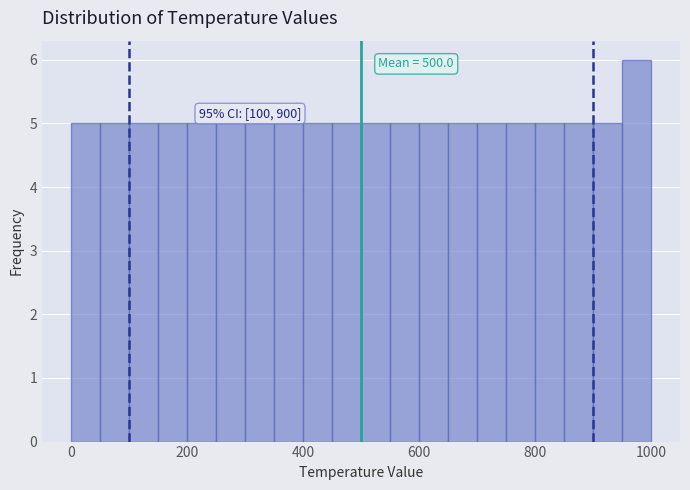

Around what value on the x-axis is the tallest bar? Give the approximate position of its centre, as read against the axis.

980